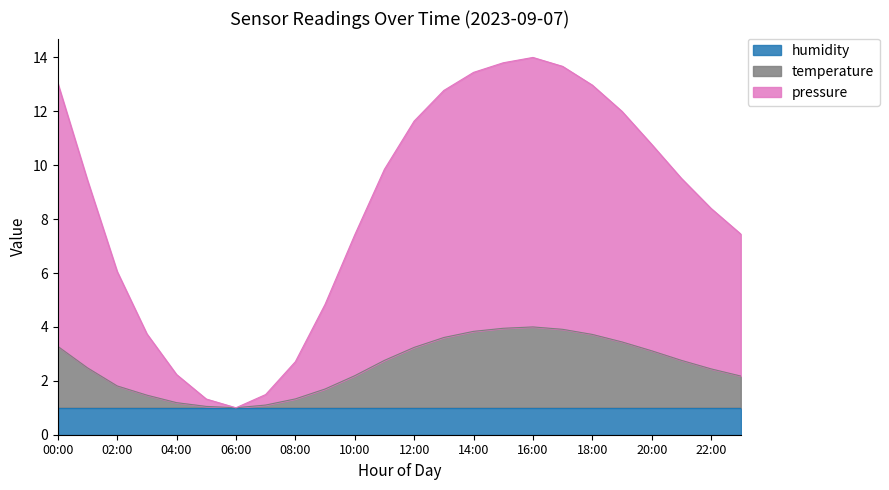

At which label does pressure first exceed 9?

00:00